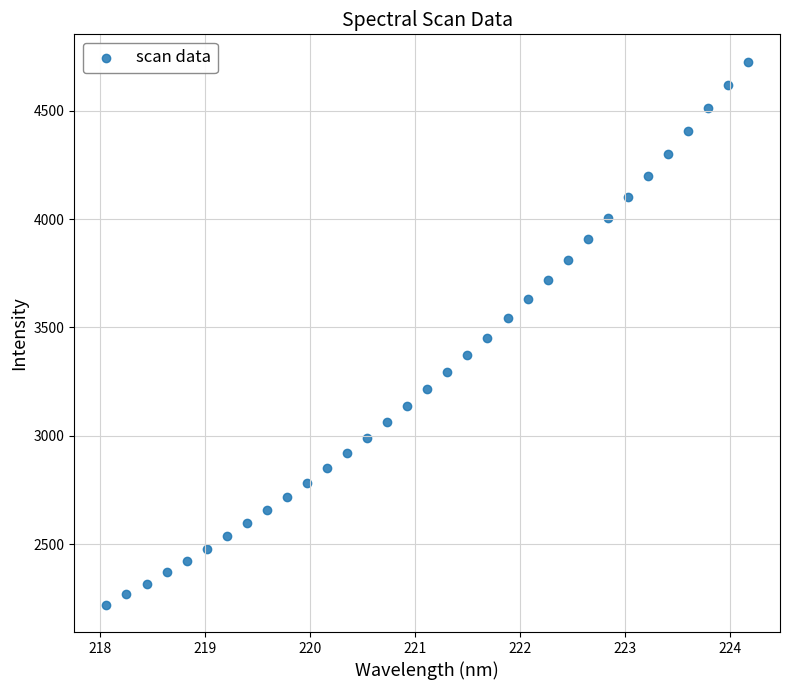

What is the range of Y values (max minus min)?

2506.1